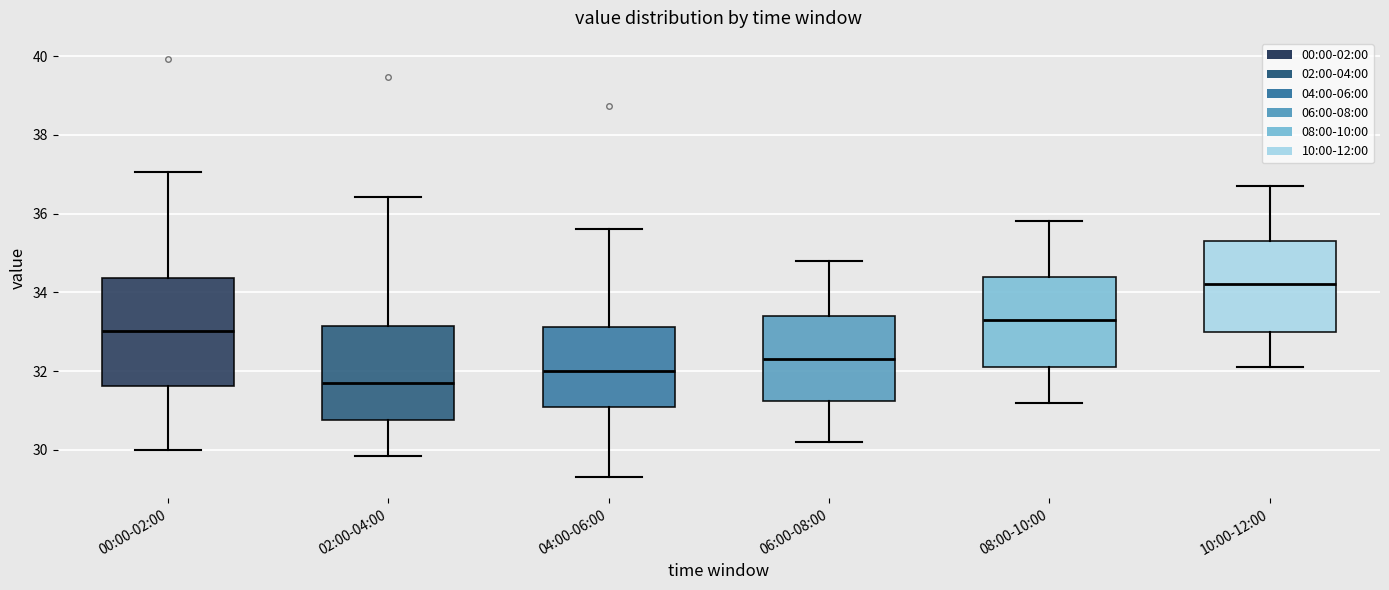

Reading left to right, transcribe this box plot: for each box, give where its median line is, the range the box spans, and where its two whiskers end, as read against the y-axis. The values are not printed on the chart, so give them approximately, as read against the axis.

00:00-02:00: median 33.0, box 31.6 to 34.4, whiskers 30.0 to 37.0
02:00-04:00: median 31.8, box 30.8 to 33.2, whiskers 29.8 to 36.4
04:00-06:00: median 32.0, box 31.0 to 33.2, whiskers 29.4 to 35.6
06:00-08:00: median 32.4, box 31.2 to 33.4, whiskers 30.2 to 34.8
08:00-10:00: median 33.4, box 32.2 to 34.4, whiskers 31.2 to 35.8
10:00-12:00: median 34.2, box 33.0 to 35.4, whiskers 32.2 to 36.8